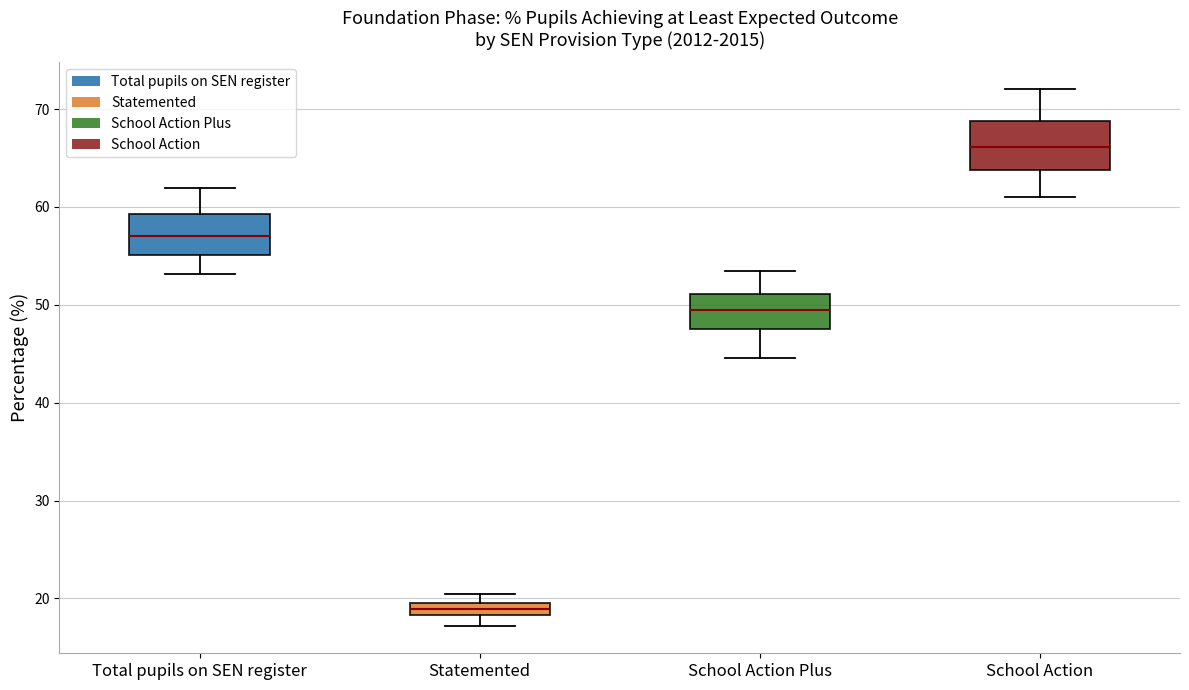

Which box has the lowest median line?

Statemented